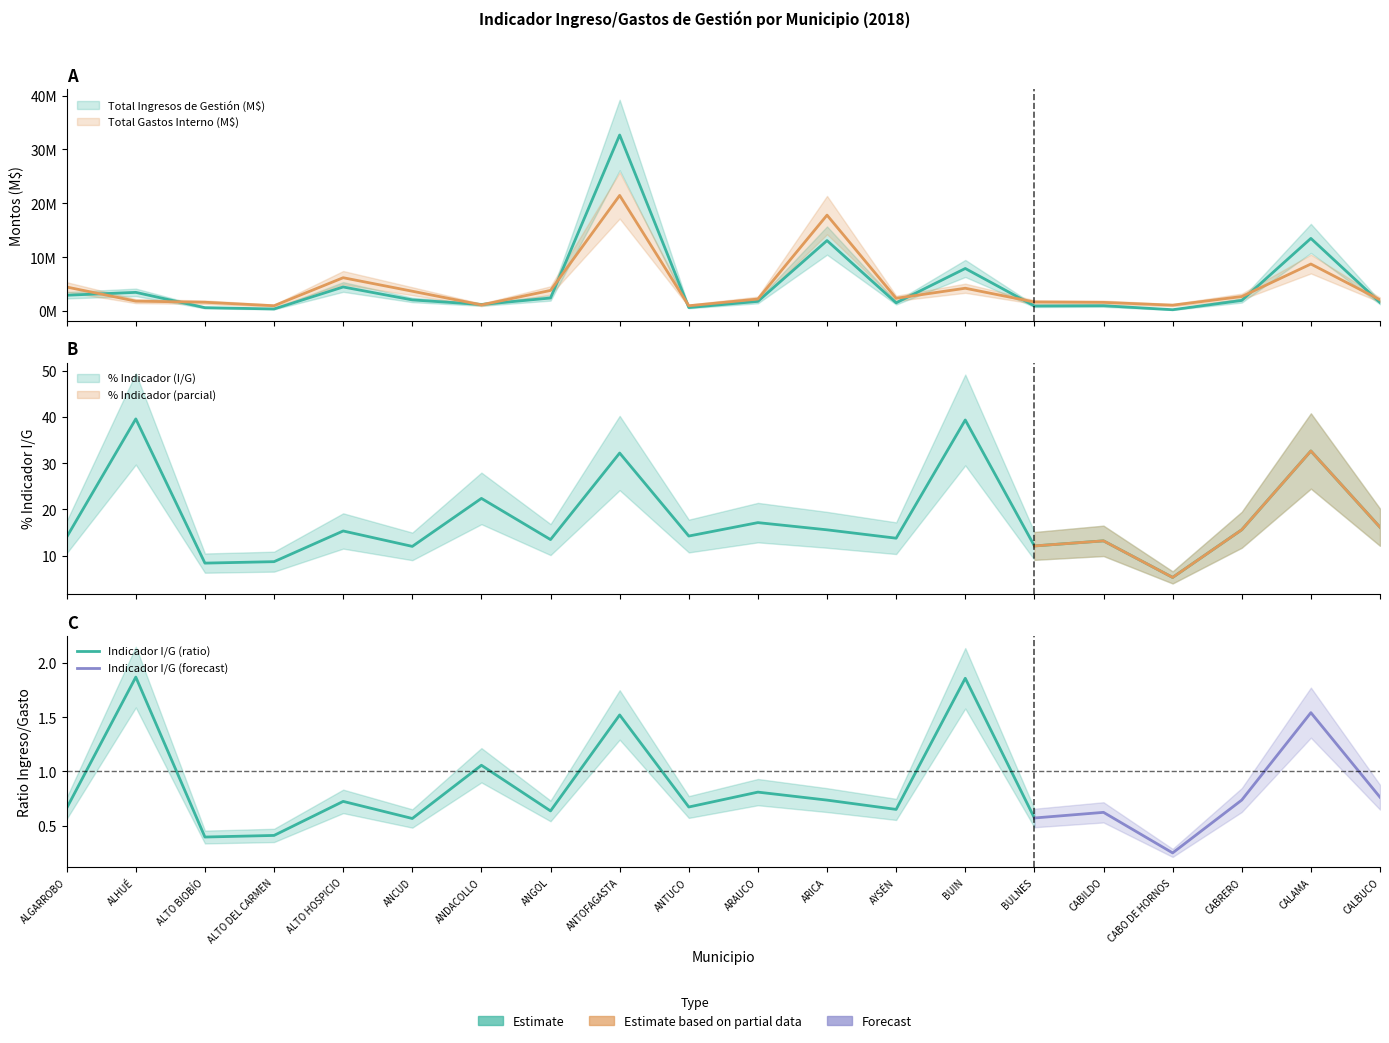

What is the difference between the highest and lowest values at ANDACOLLO?

1244026.6